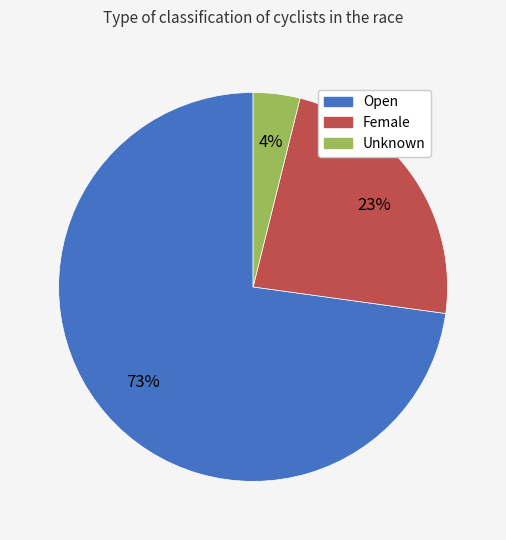

How many slices are in this pie chart?

3